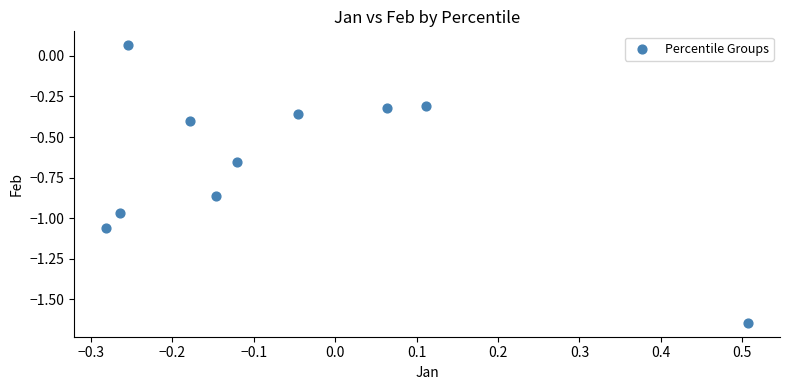

What is the range of Y values (max minus min)?

1.7